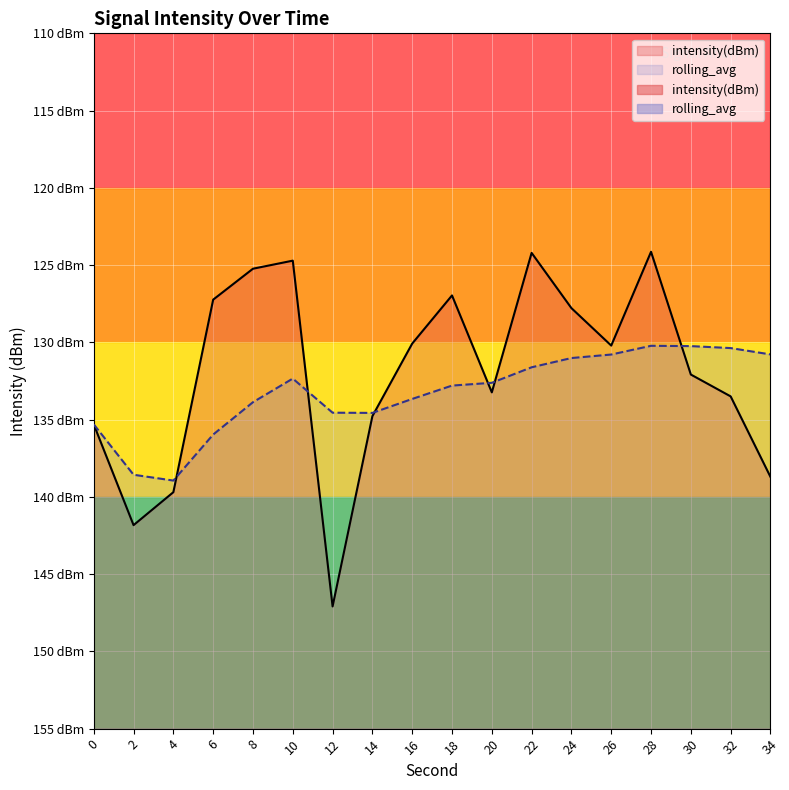

How many categories are shown in the chart?

18